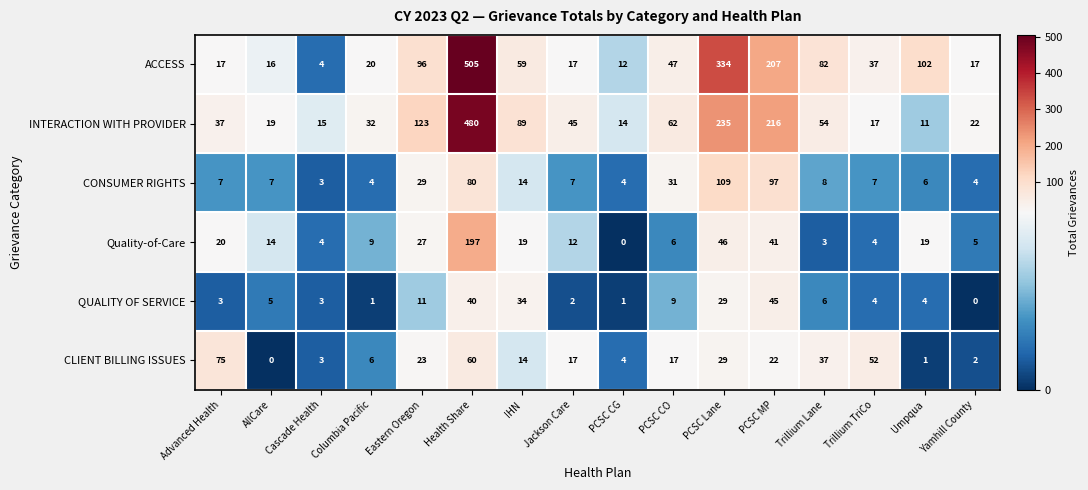

Rank the series at Trillium Lane from highest to lowest value.

ACCESS, INTERACTION WITH PROVIDER, CLIENT BILLING ISSUES, CONSUMER RIGHTS, QUALITY OF SERVICE, Quality-of-Care